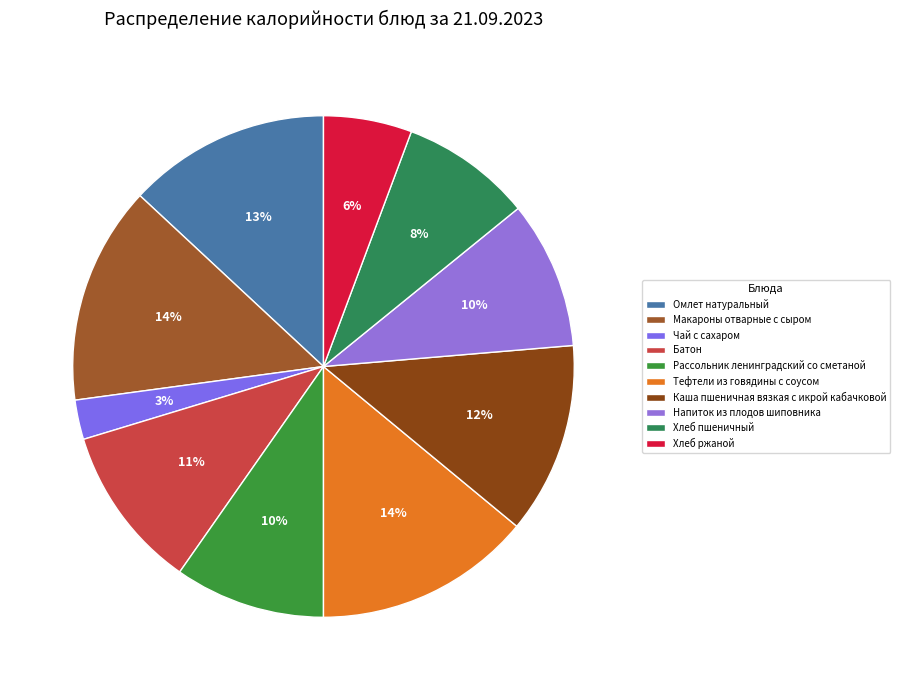

Which category has the smallest portion of the pie?

Чай с сахаром